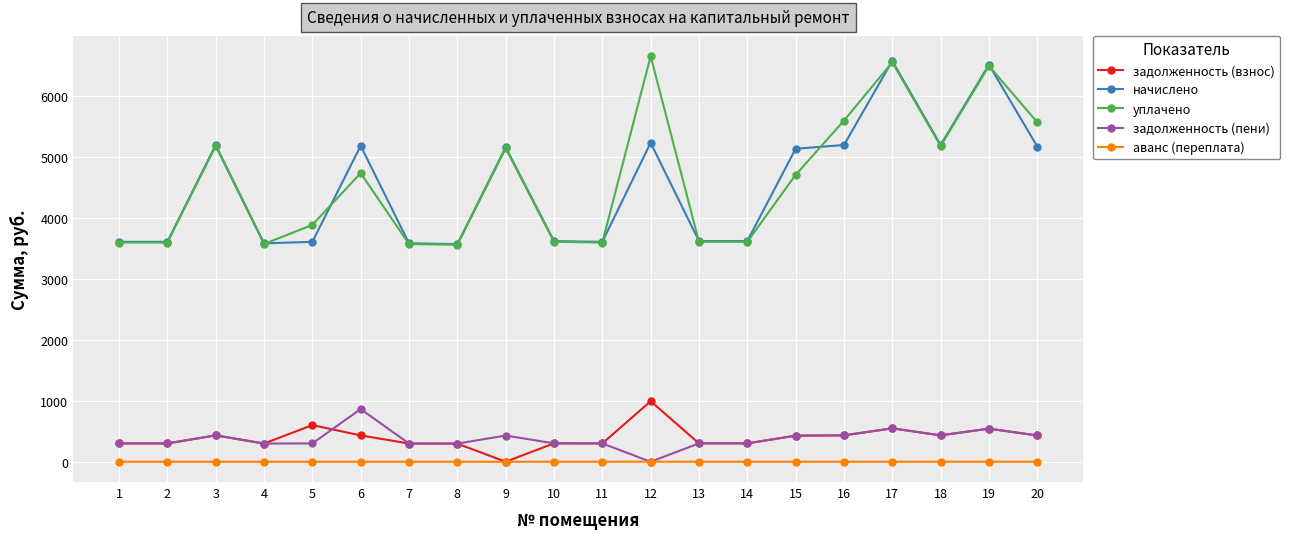

How many lines are shown in the chart?

5